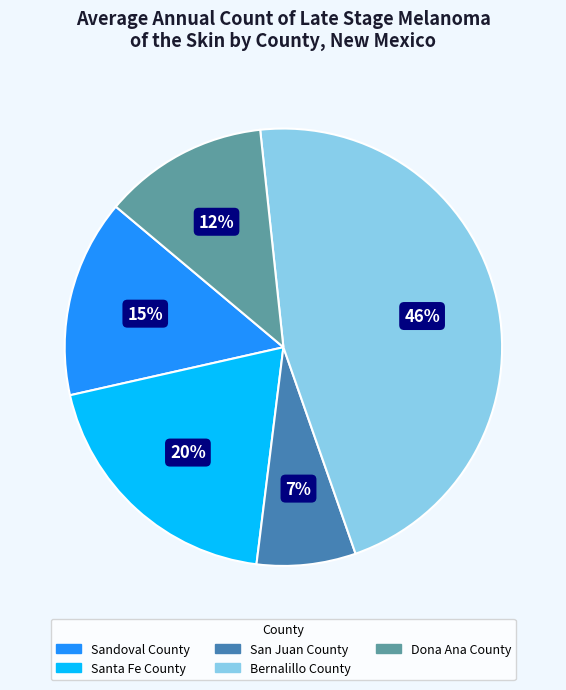

To the nearest percent, what is the average slice percentage?

20%